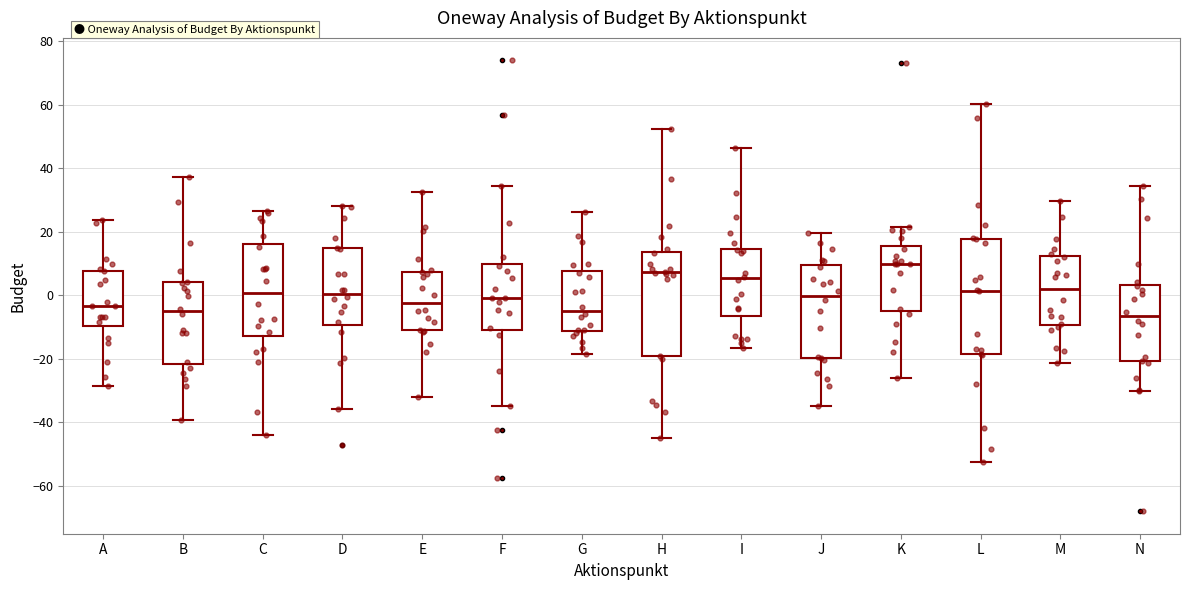

Reading left to right, read every box against the y-axis: the position of its median line, the range the box covers, and the ends of its whiskers. The values are not printed on the chart, so give them approximately, as read against the axis.

A: median -4, box -10 to 8, whiskers -28 to 24
B: median -6, box -22 to 4, whiskers -40 to 38
C: median 0, box -12 to 16, whiskers -44 to 26
D: median 0, box -10 to 14, whiskers -36 to 28
E: median -2, box -12 to 8, whiskers -32 to 32
F: median 0, box -10 to 10, whiskers -36 to 34
G: median -4, box -12 to 8, whiskers -18 to 26
H: median 8, box -20 to 14, whiskers -46 to 52
I: median 6, box -6 to 14, whiskers -16 to 46
J: median 0, box -20 to 10, whiskers -34 to 20
K: median 10, box -4 to 16, whiskers -26 to 22
L: median 2, box -18 to 18, whiskers -52 to 60
M: median 2, box -10 to 12, whiskers -22 to 30
N: median -6, box -20 to 4, whiskers -30 to 34